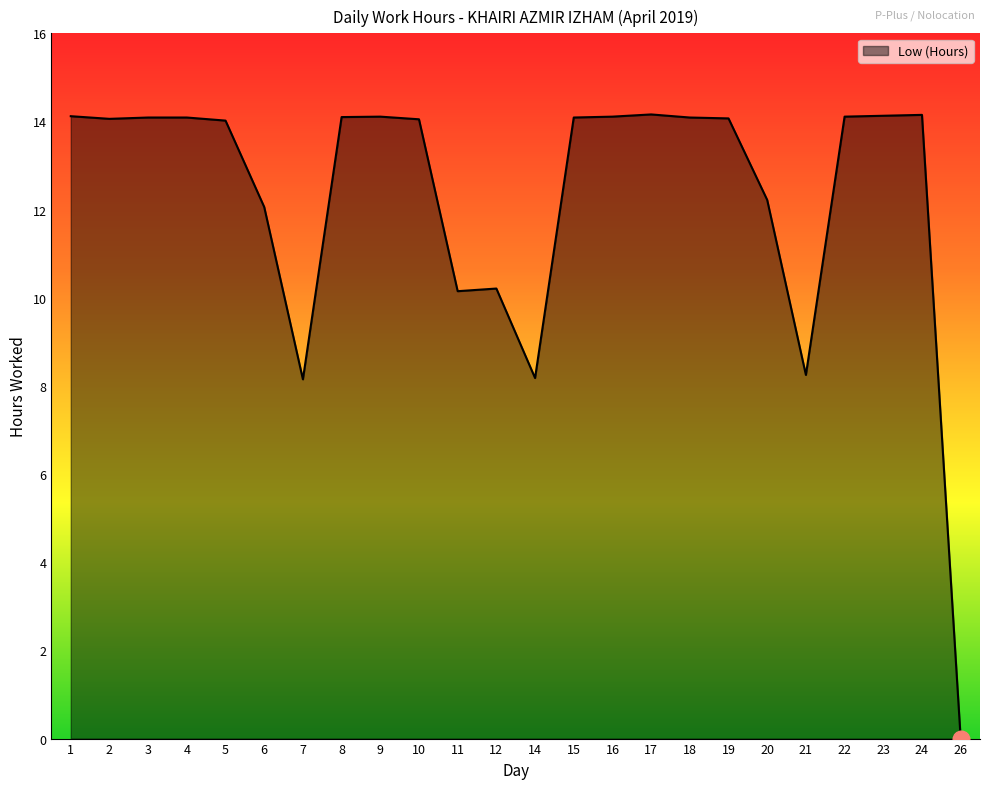

Is it true that the value at 24 is 14.2?

True